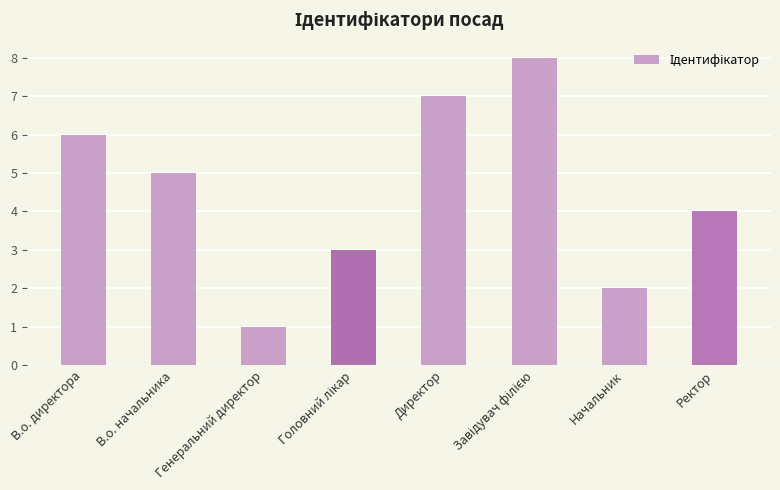

Is it true that the value at Начальник is 2?

True